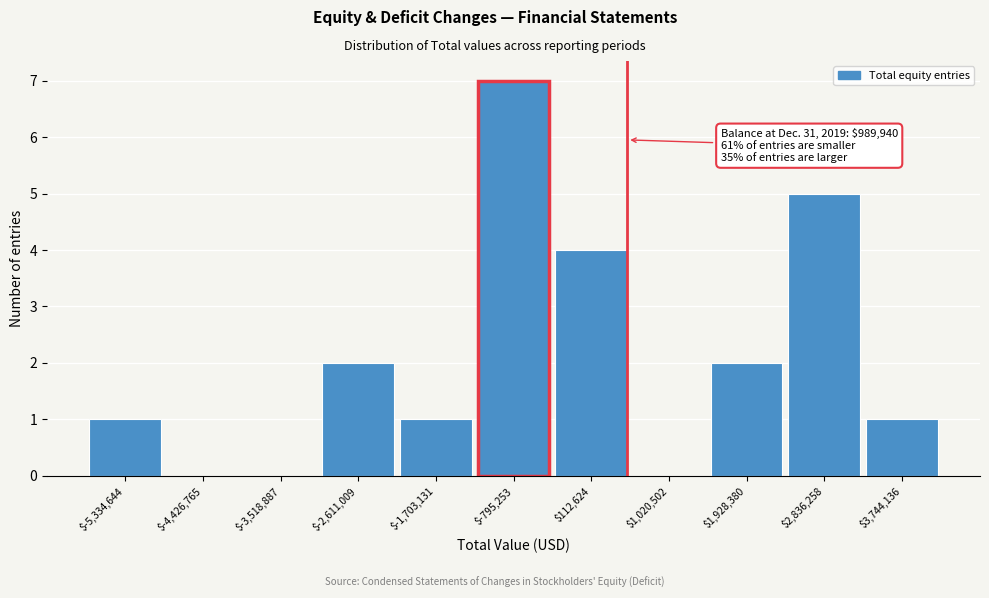

What is the sum of all values?

23